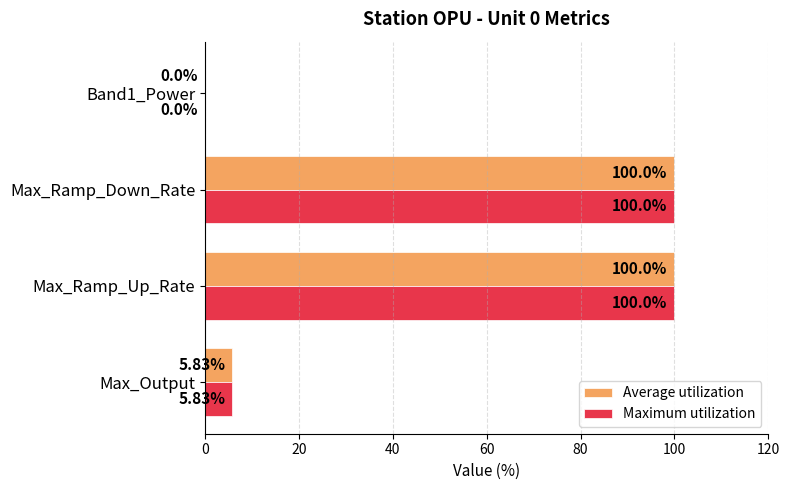

What is the total value across all series at Max_Ramp_Up_Rate?

200.0